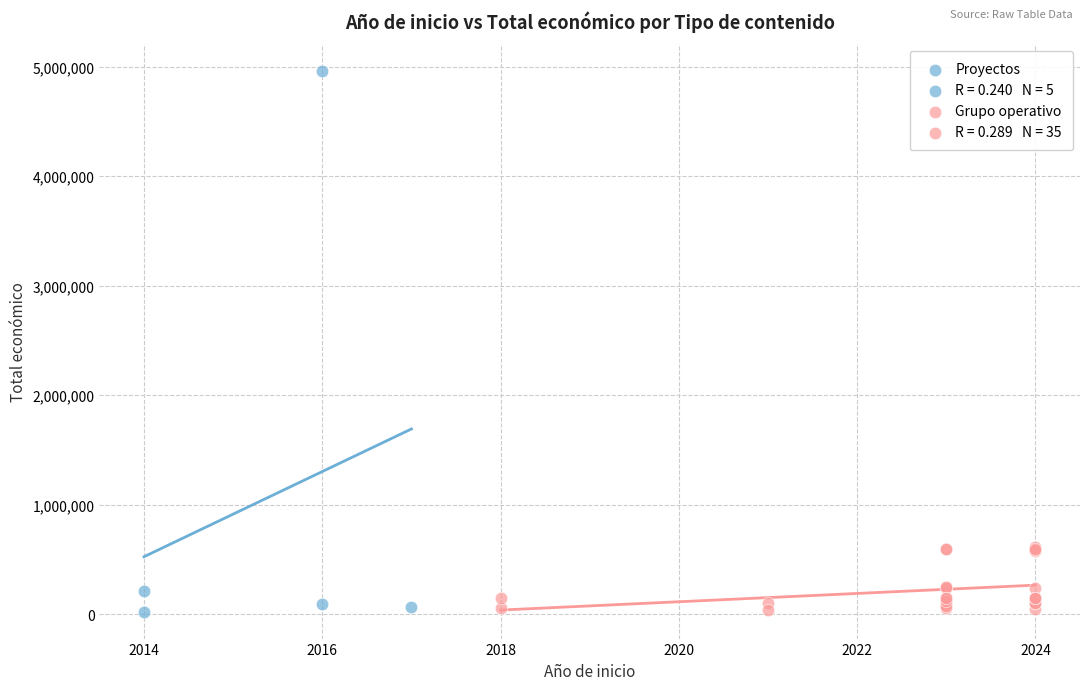

Which series has the largest Y range (max minus min)?

Proyectos